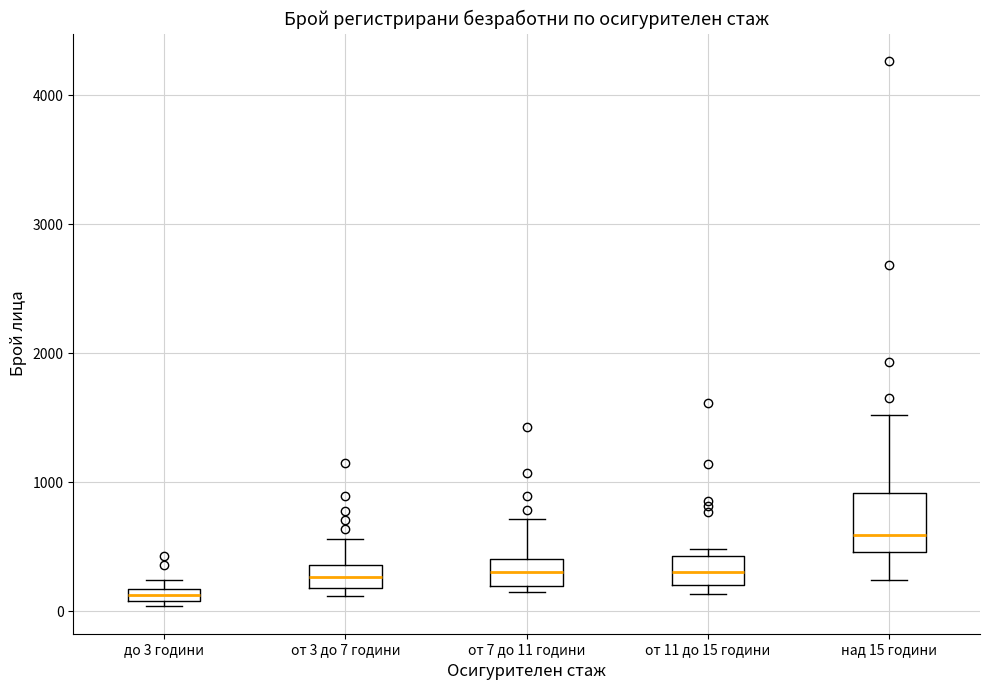

Where does the median line of the box for от 7 до 11 години sit on the y-axis? The values are not printed on the chart, so give them approximately, as read against the axis.

300